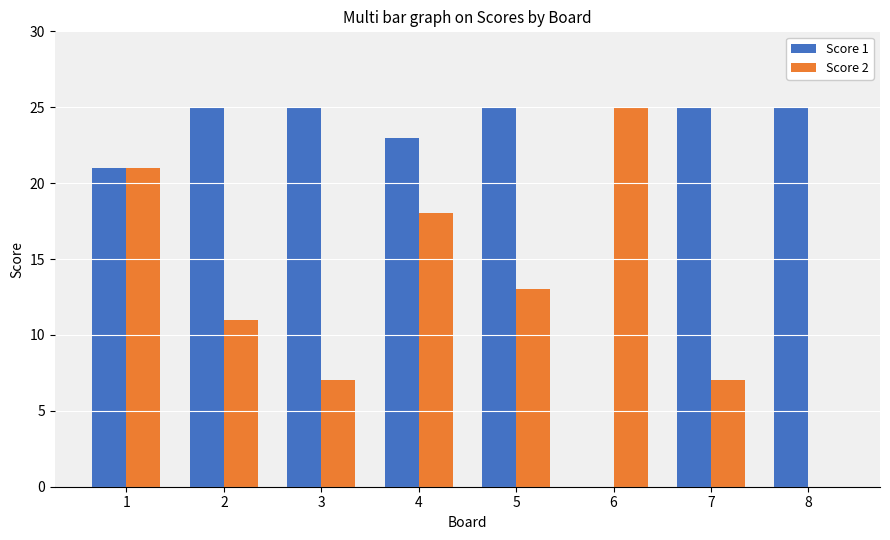

What is the approximate value of Score 2 at 3?

7